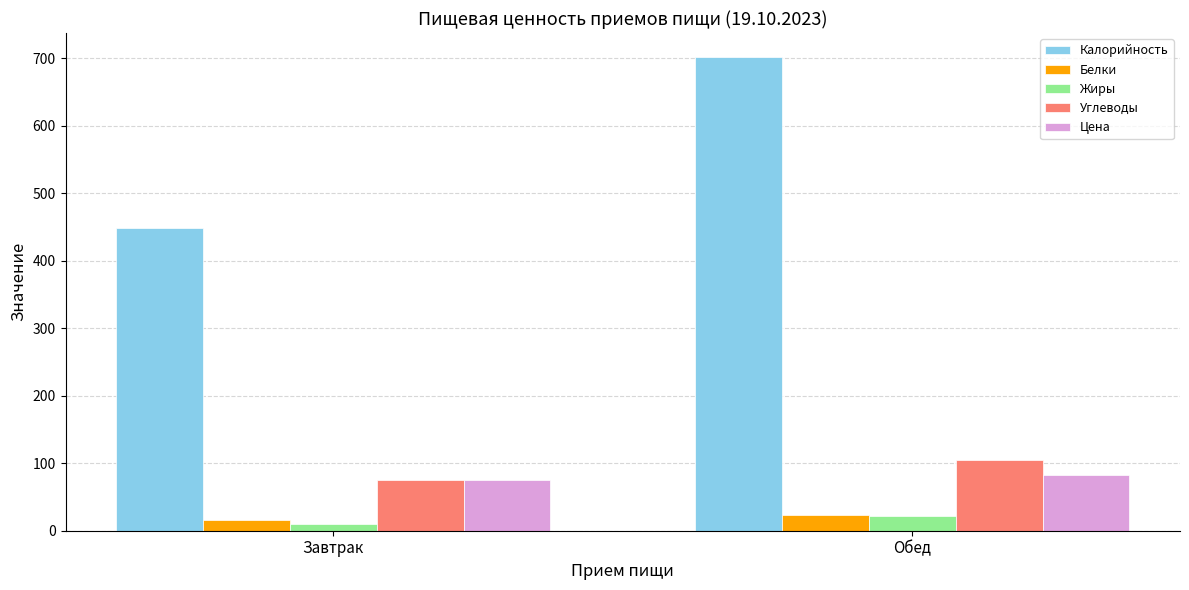

What are all the series names shown in the legend?

Калорийность, Белки, Жиры, Углеводы, Цена